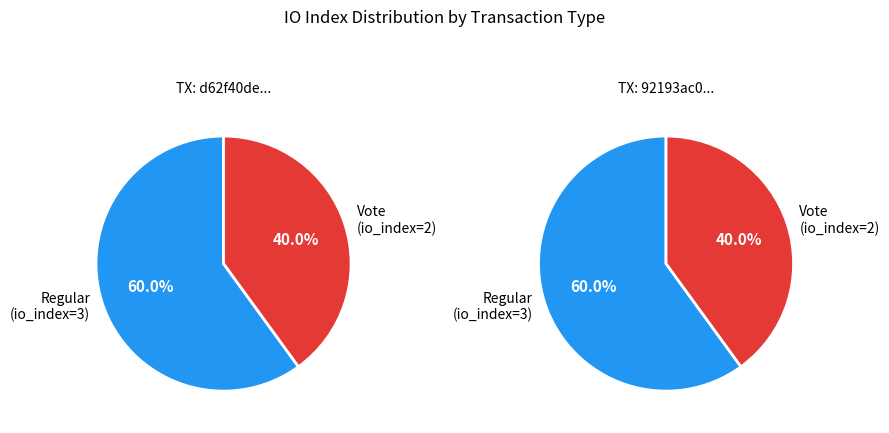

How many segments does this pie chart have?

2